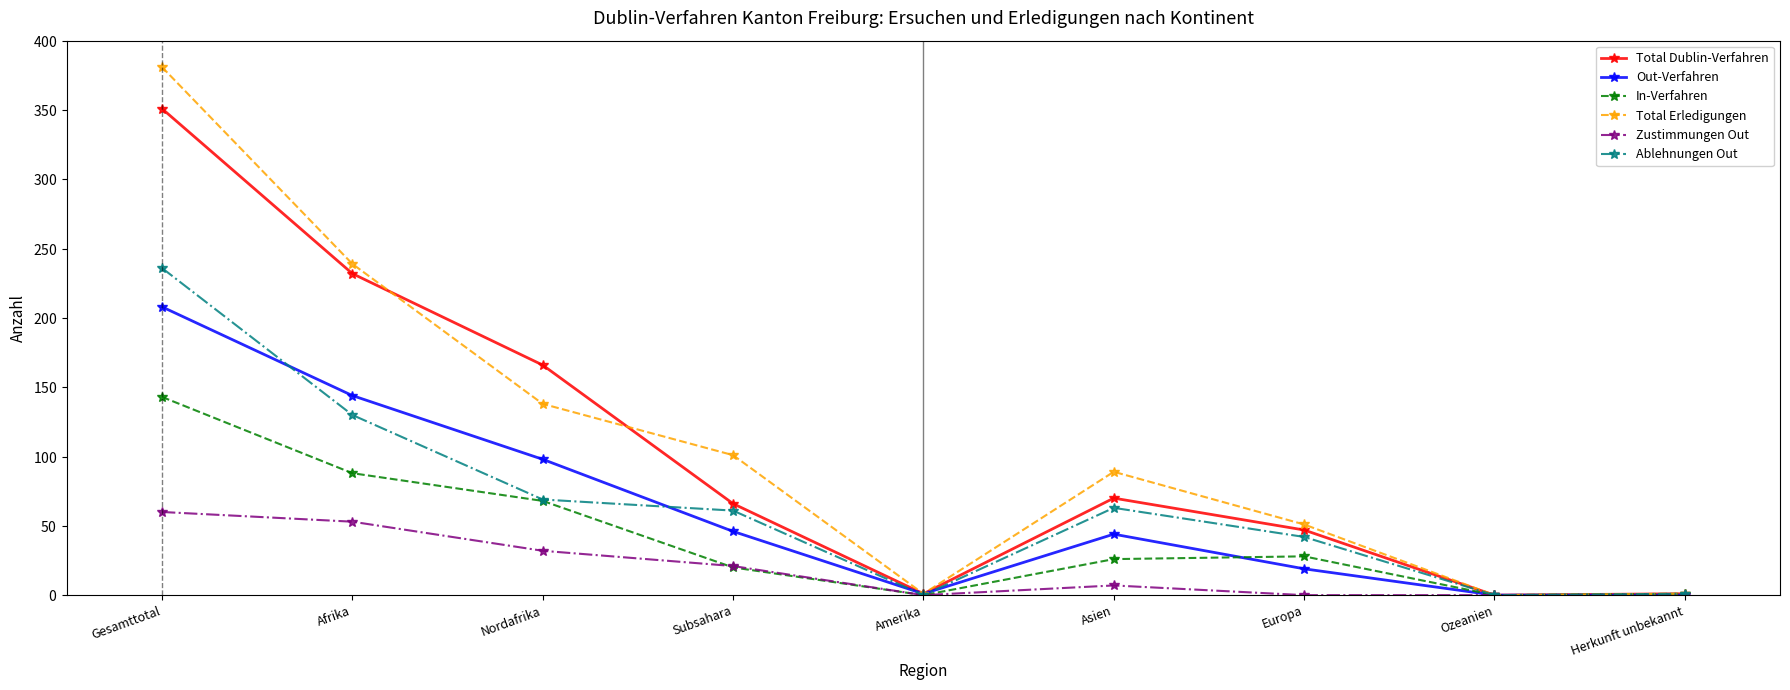

What are all the series names shown in the legend?

Total Dublin-Verfahren, Out-Verfahren, In-Verfahren, Total Erledigungen, Zustimmungen Out, Ablehnungen Out